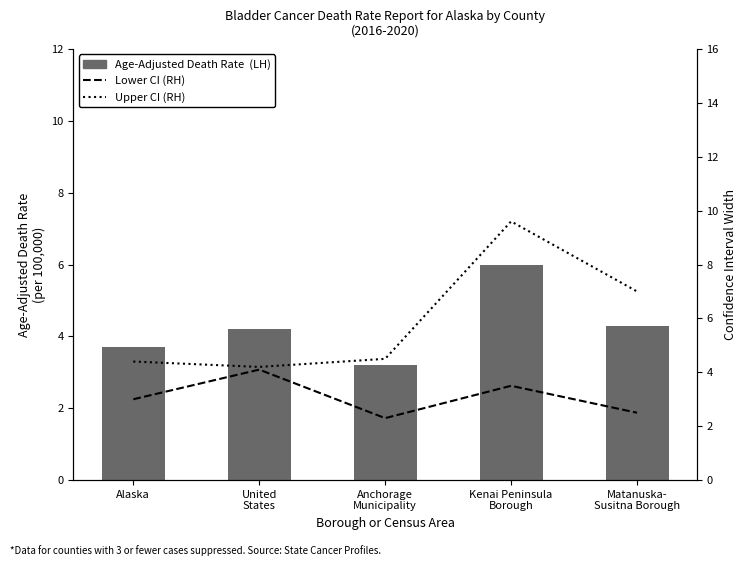

At which label is Age-Adjusted Death Rate (LH) closest to 4?

United
States